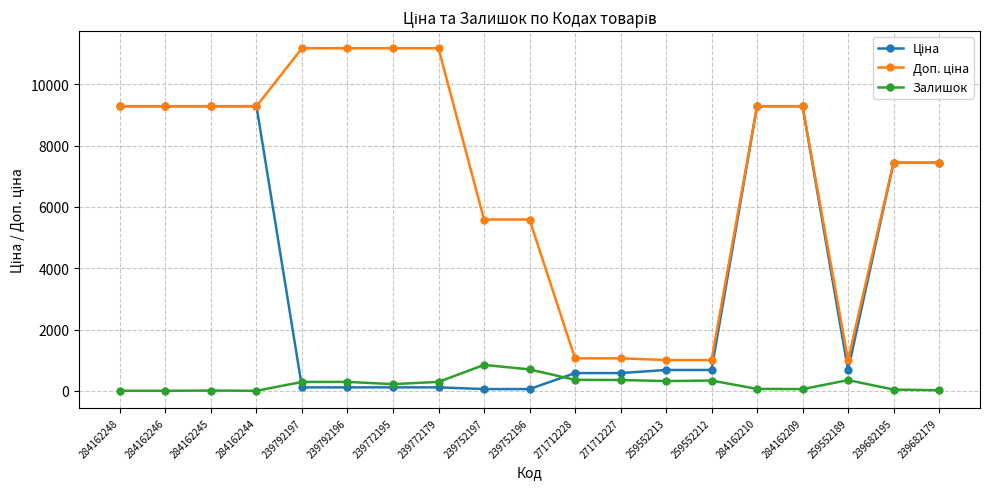

At how many categories does at least one series exceed 5339?

14